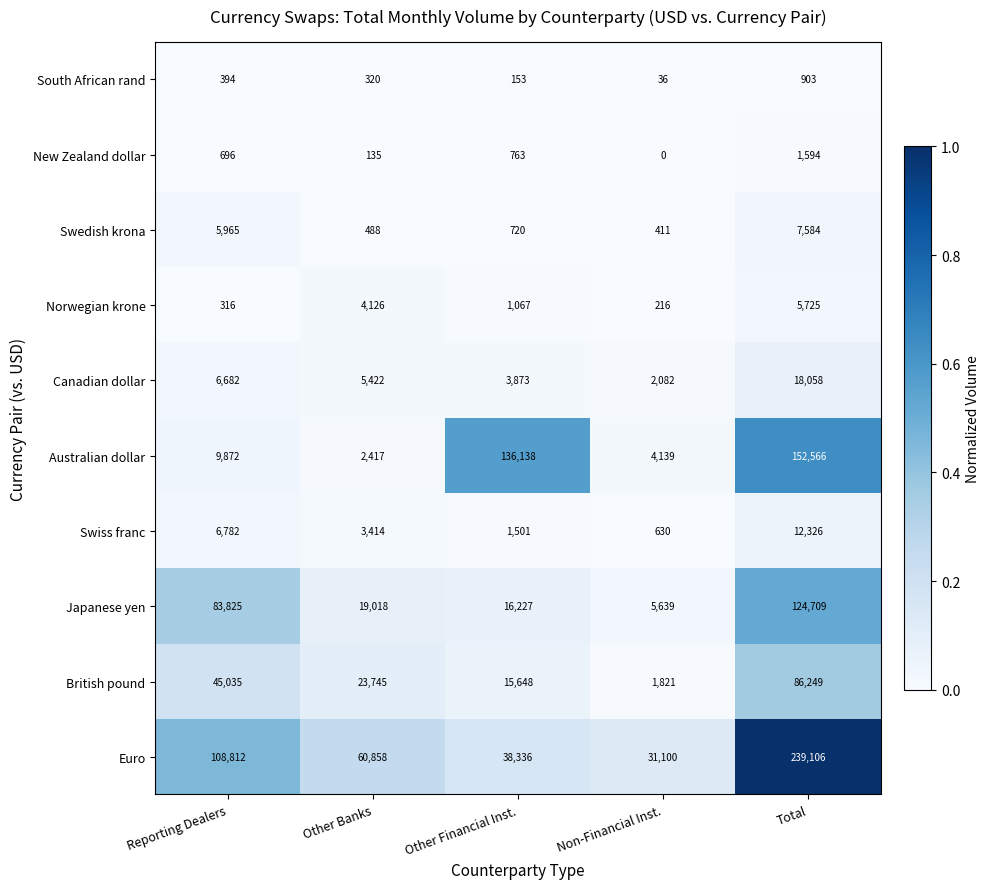

Is it true that Swedish krona equals 1468 at Reporting Dealers?

False